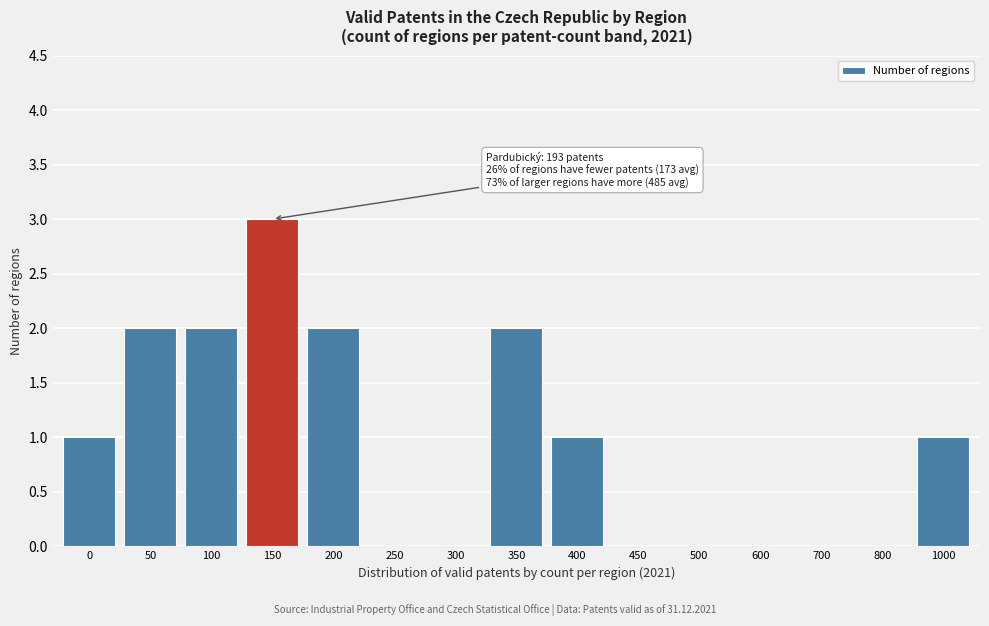

Reading right to left, list all the values displayed in this chart.

1000=1	800=0	700=0	600=0	500=0	450=0	400=1	350=2	300=0	250=0	200=2	150=3	100=2	50=2	0=1